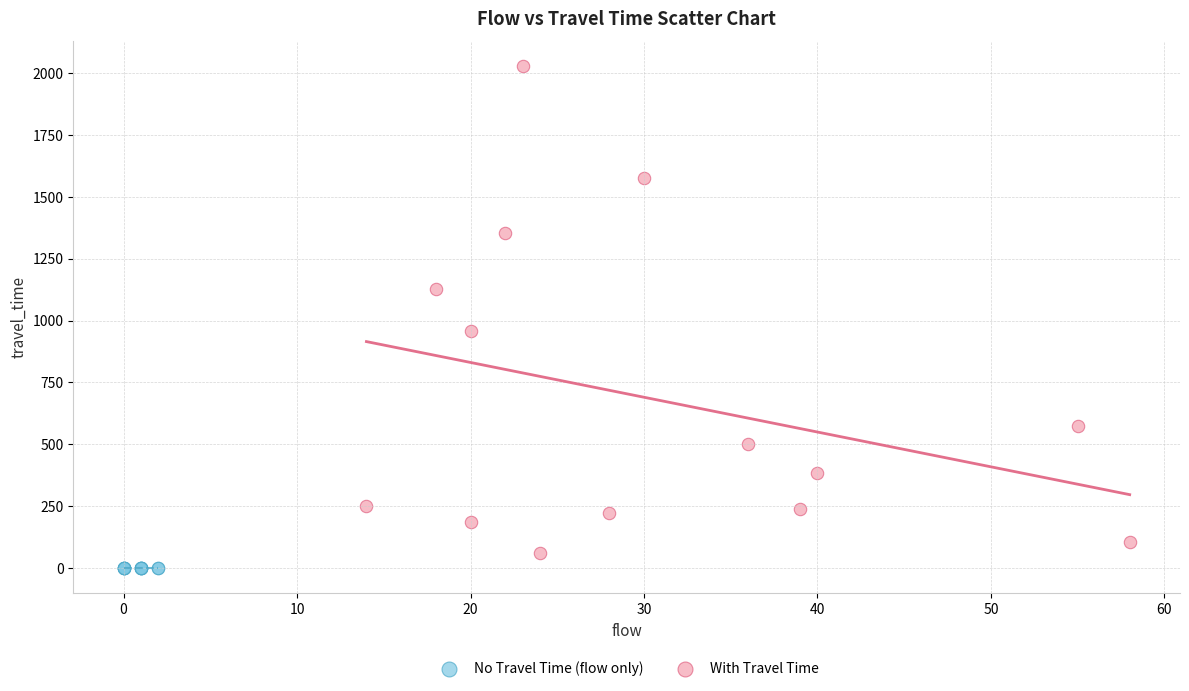

Which series contains the highest Y value?

With Travel Time